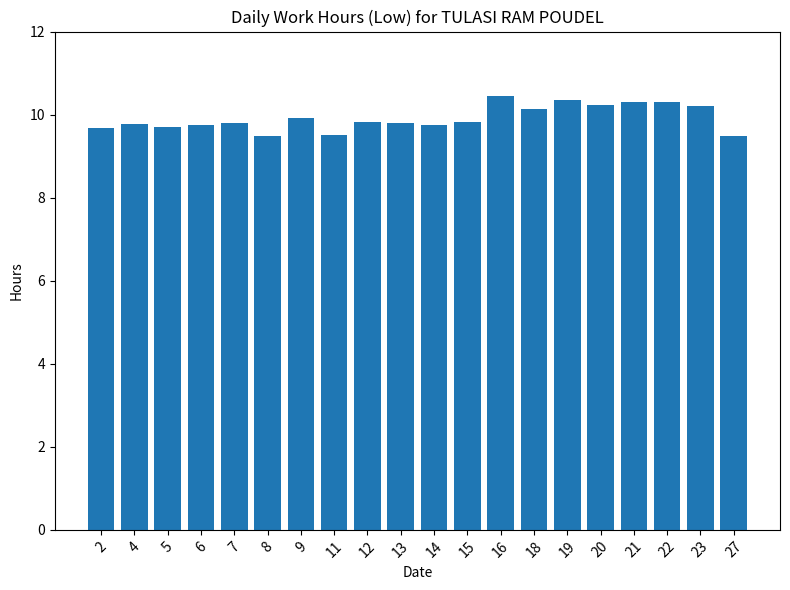

Are the bars horizontal?

No